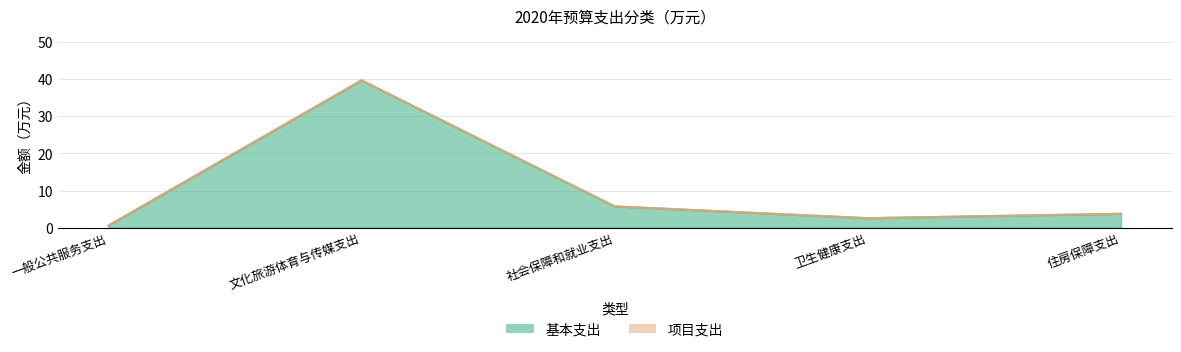

Which label corresponds to the smallest value in the chart?

一般公共服务支出